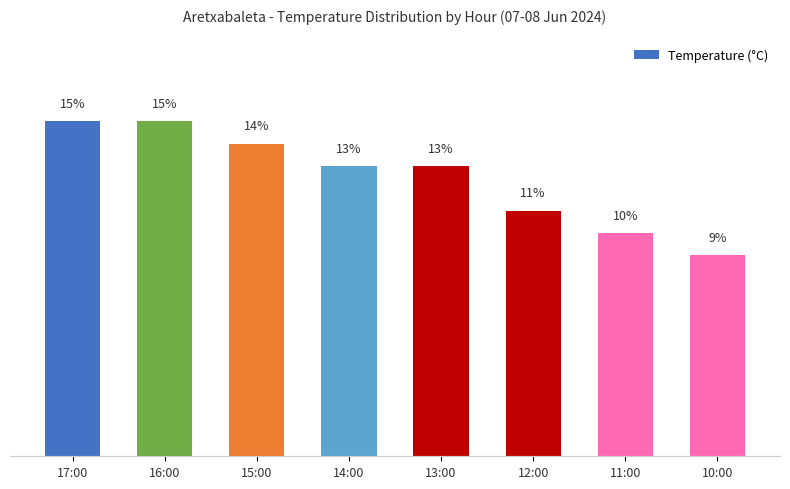

What is the label of the 7th bar from the right?

16:00